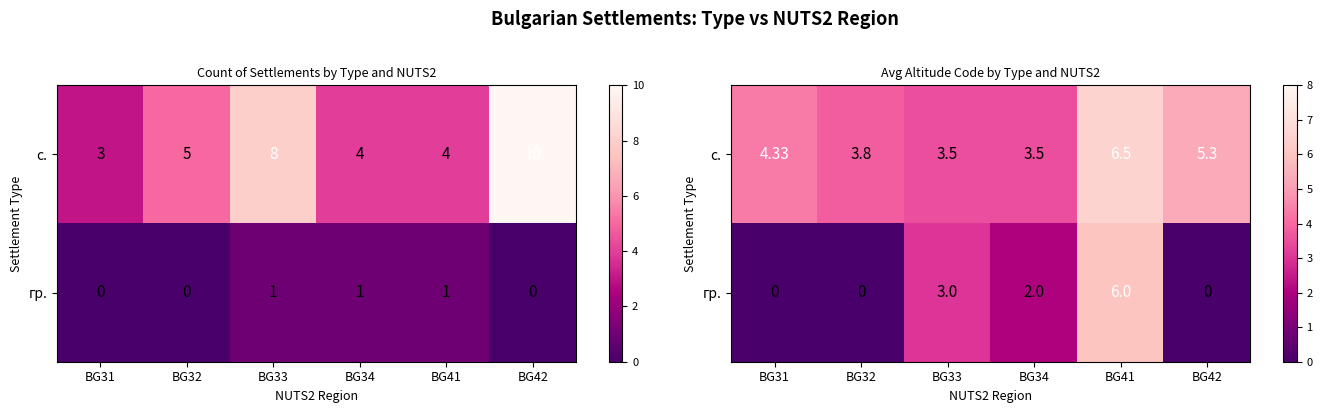

The гр. series shows 10.4 at BG41. True or false?

False